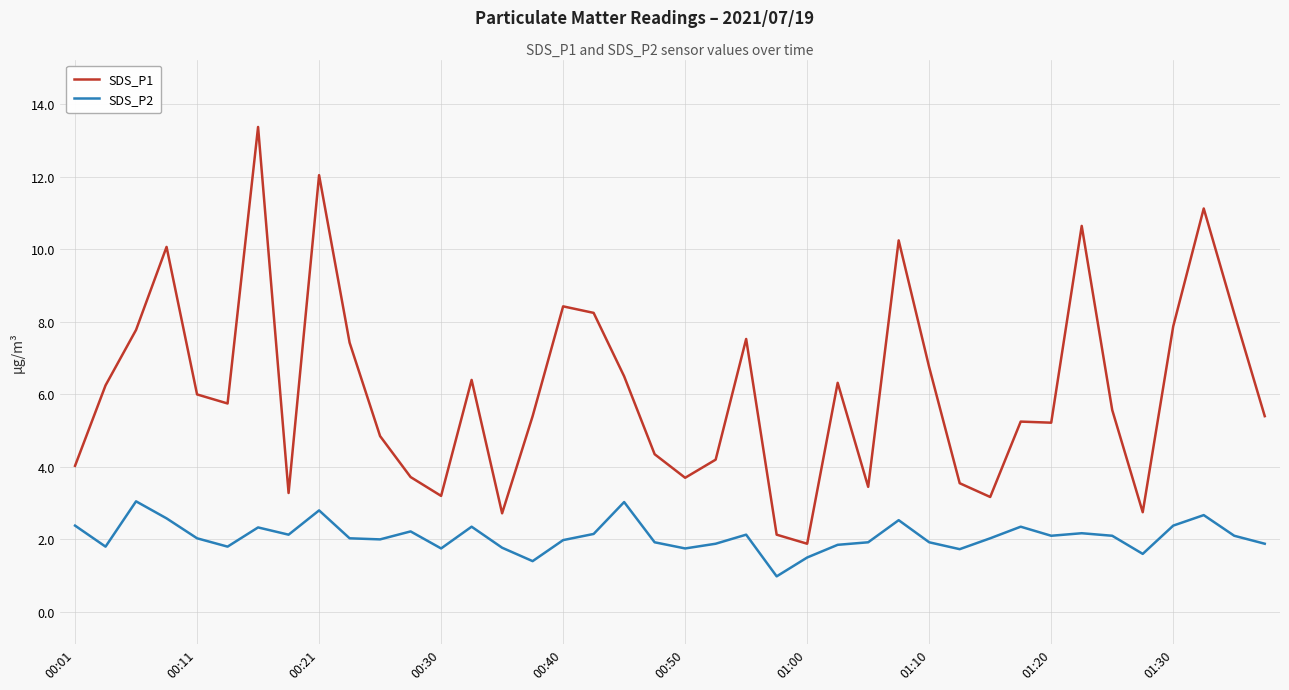

What is the difference between the maximum and minimum values in the SDS_P2 series?

2.1